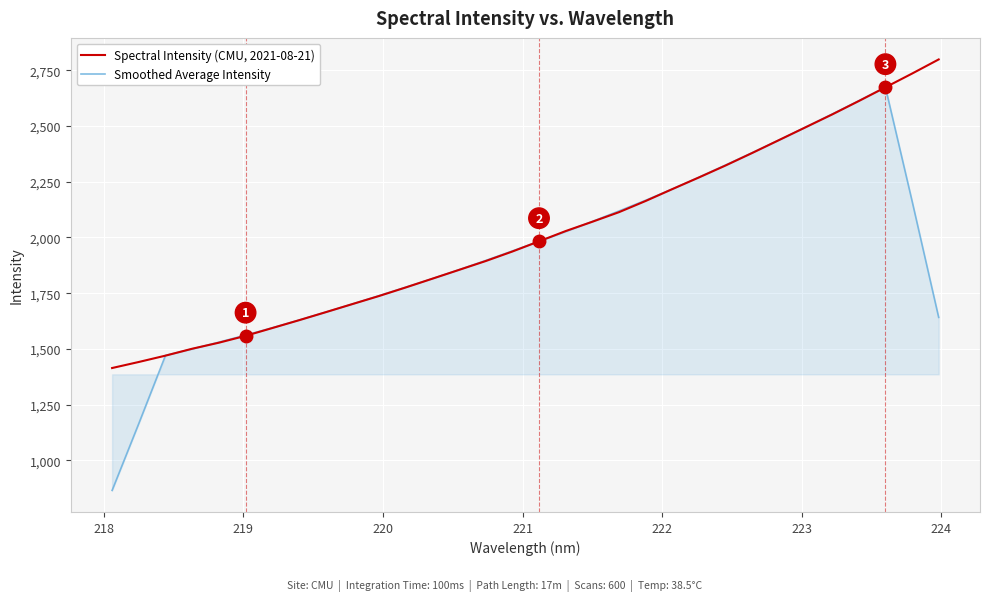

Which series has the largest range (max minus min)?

Smoothed Average Intensity